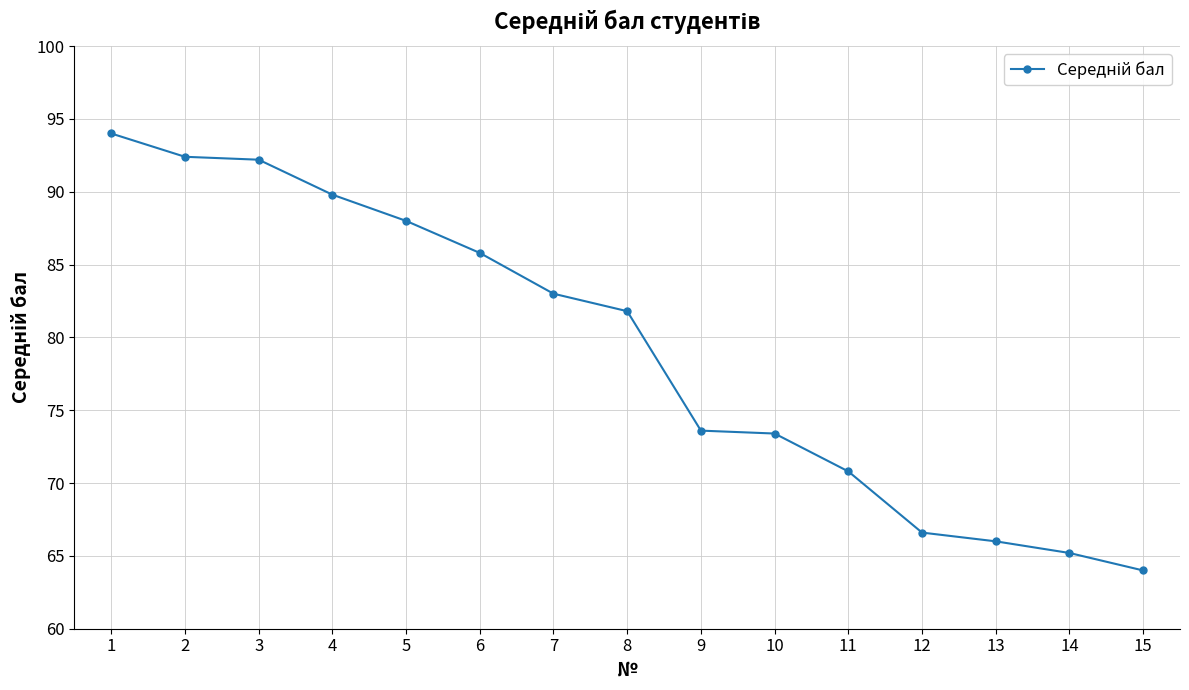

What is the sum of all values?

1186.6